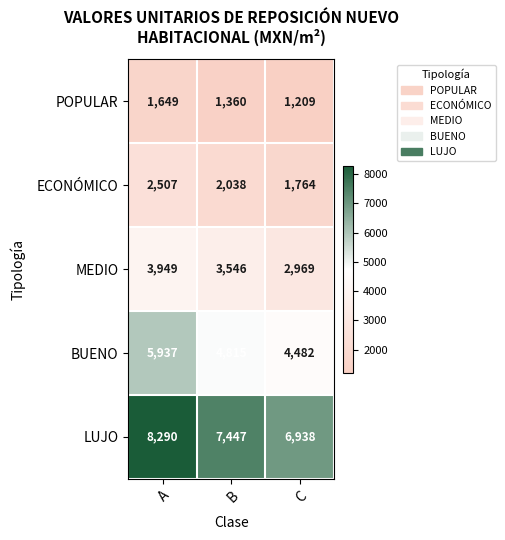

Rank the series at B from highest to lowest value.

LUJO, BUENO, MEDIO, ECONÓMICO, POPULAR